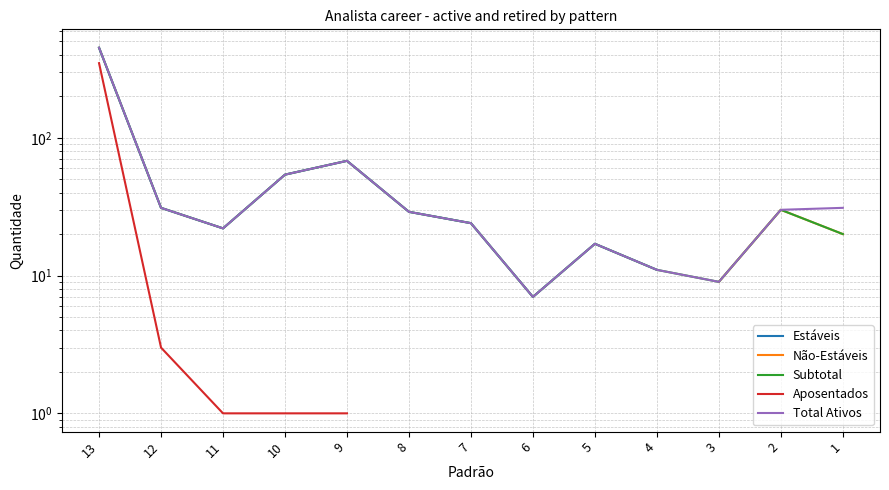

The Total Ativos series shows 17.0 at 5. True or false?

True